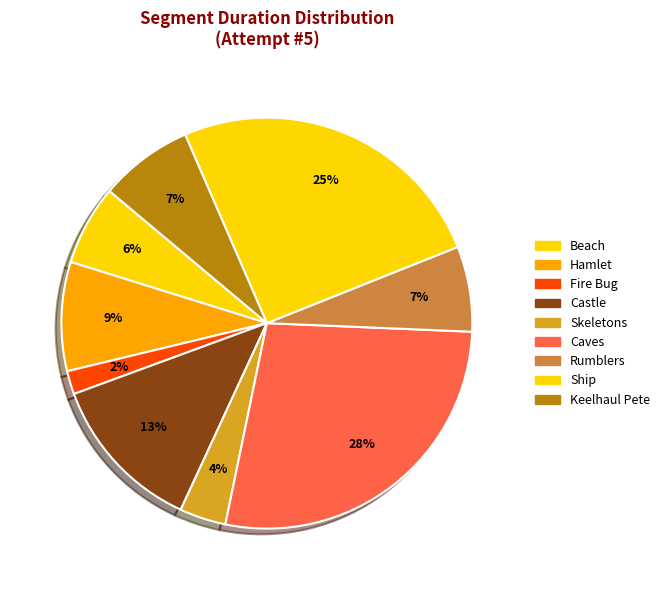

Count the number of slices in the pie.

9